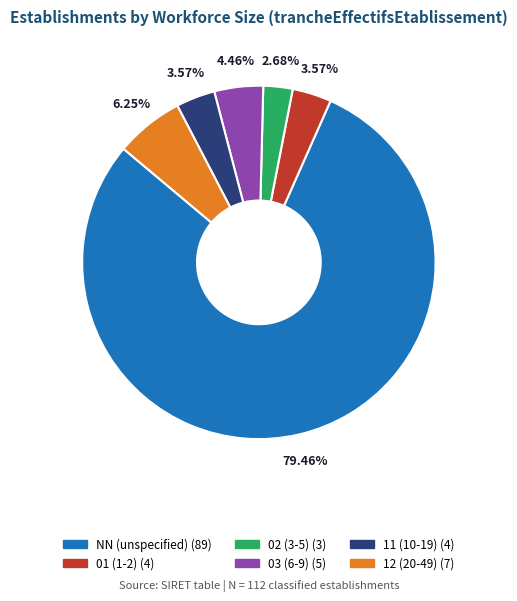

Is there a majority slice in this chart?

Yes